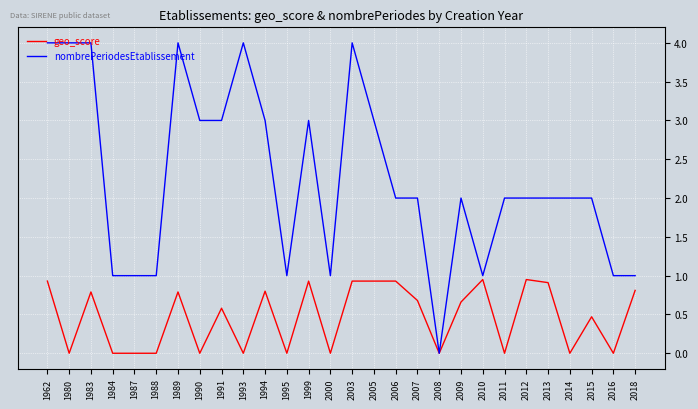

What is the maximum value for nombrePeriodesEtablissement?

4.0